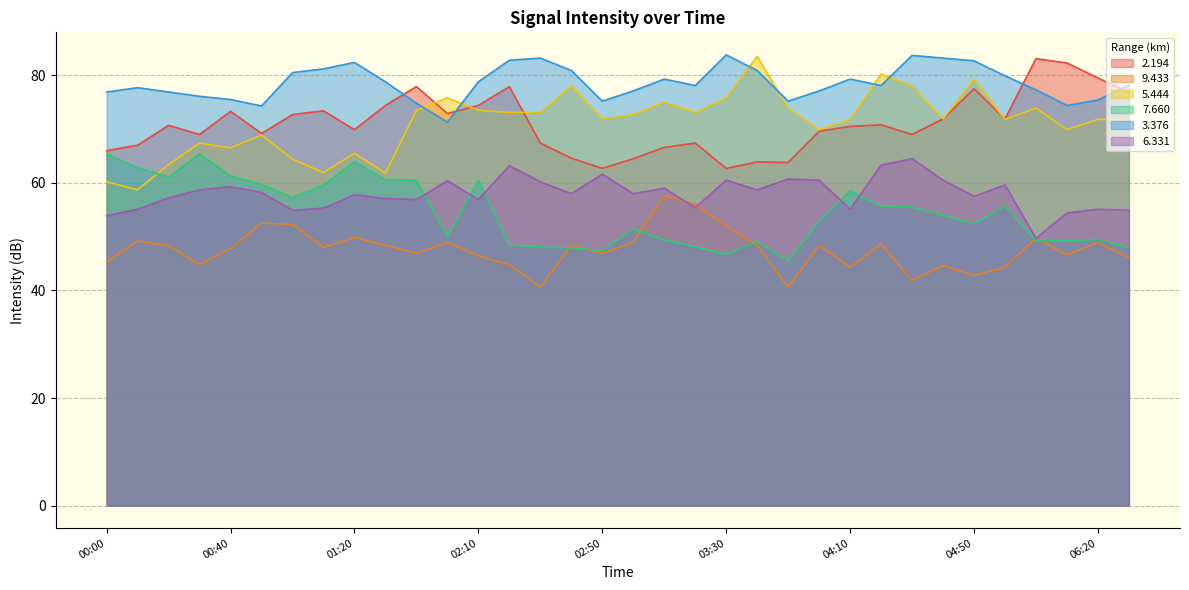

Is the value of   7.660 at 06:30 greater than the value of   5.444 at 04:00?

No